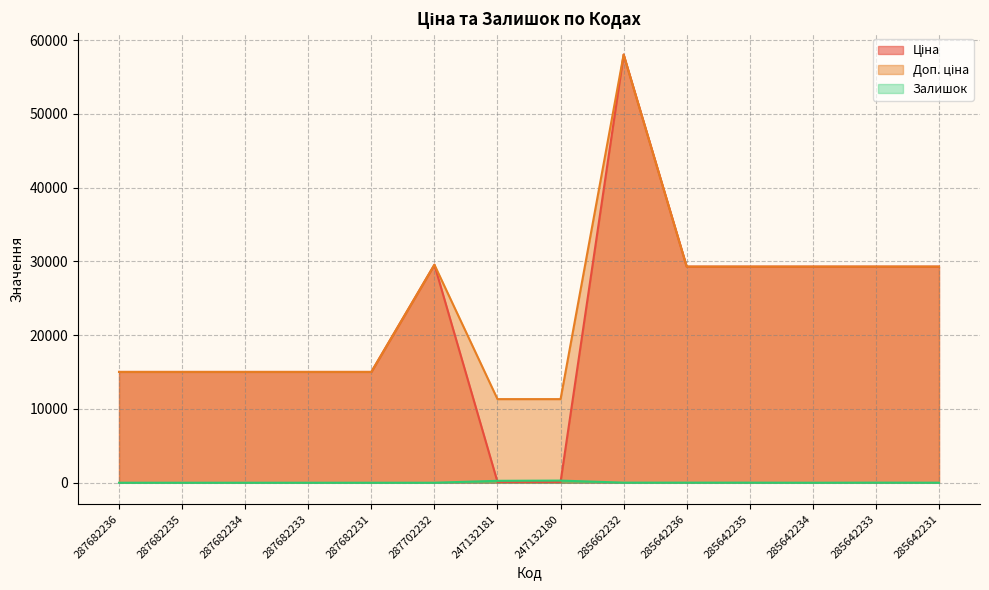

How many lines are shown in the chart?

3